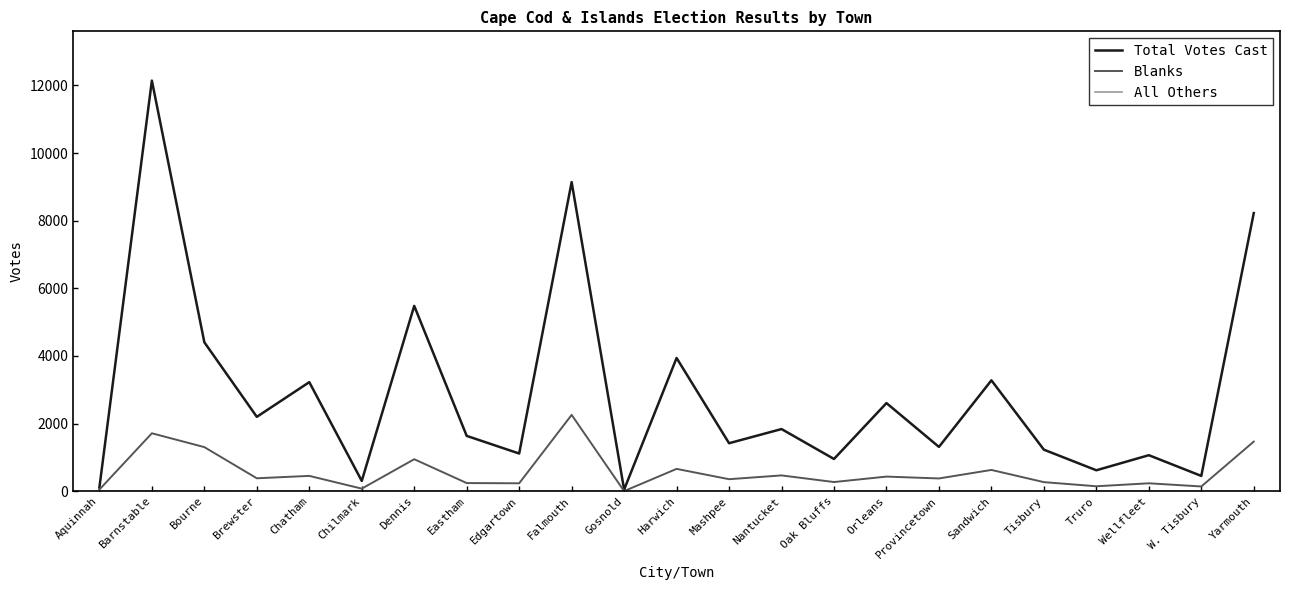

Which series has the largest range (max minus min)?

Total Votes Cast